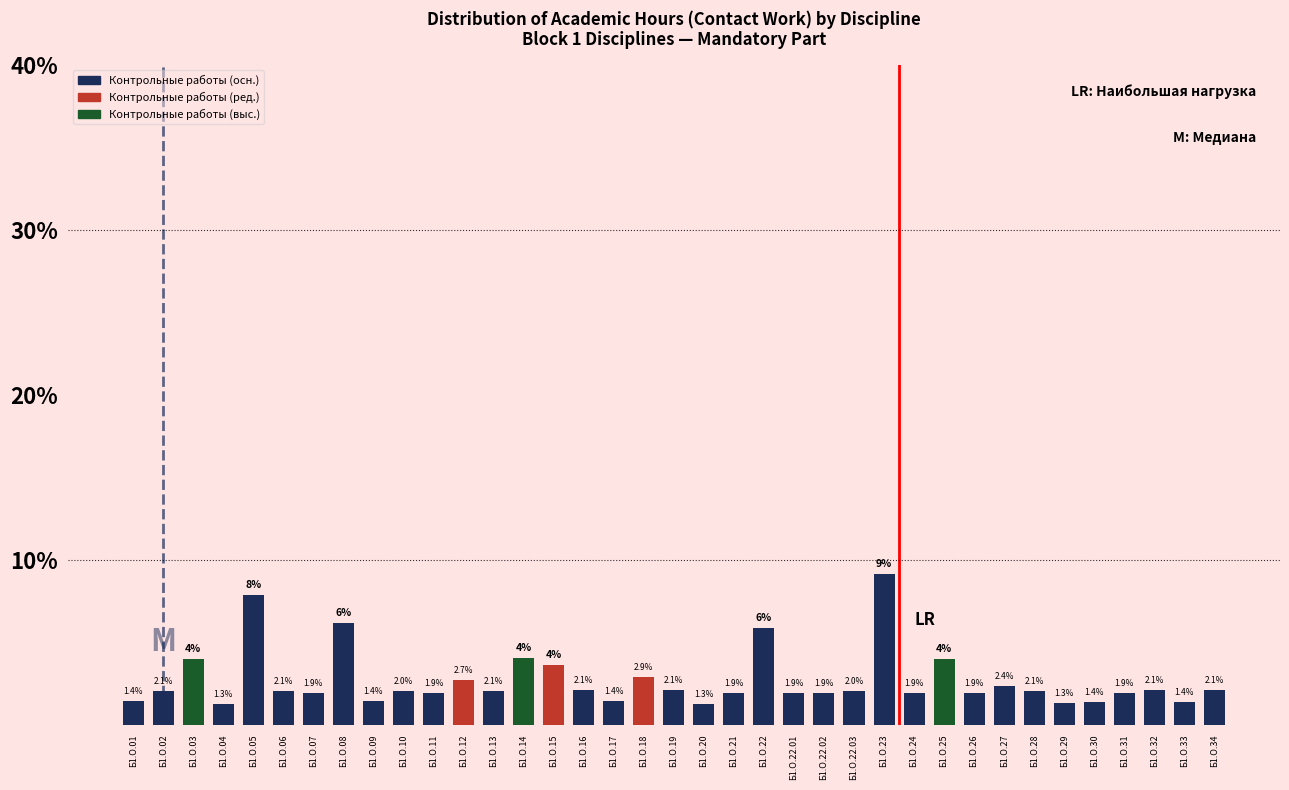

Which has a higher value, Б1.О.19 or Б1.О.11?

Б1.О.19